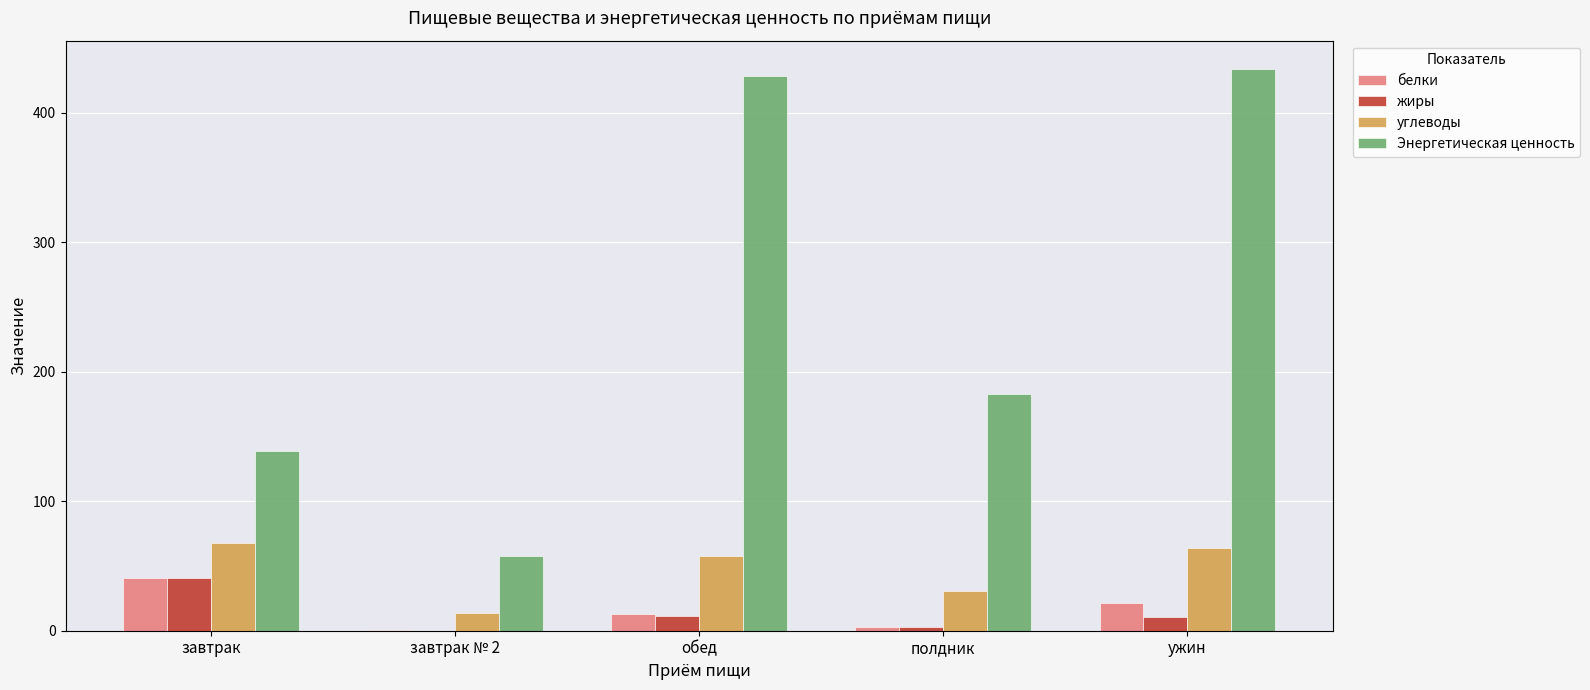

What is the maximum value for углеводы?

67.5